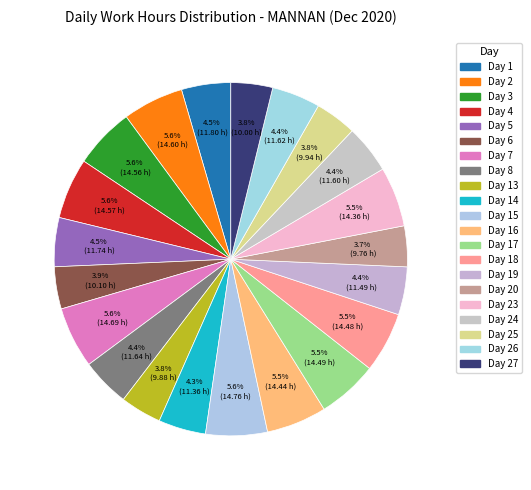

Which slice is the smallest?

Day 20